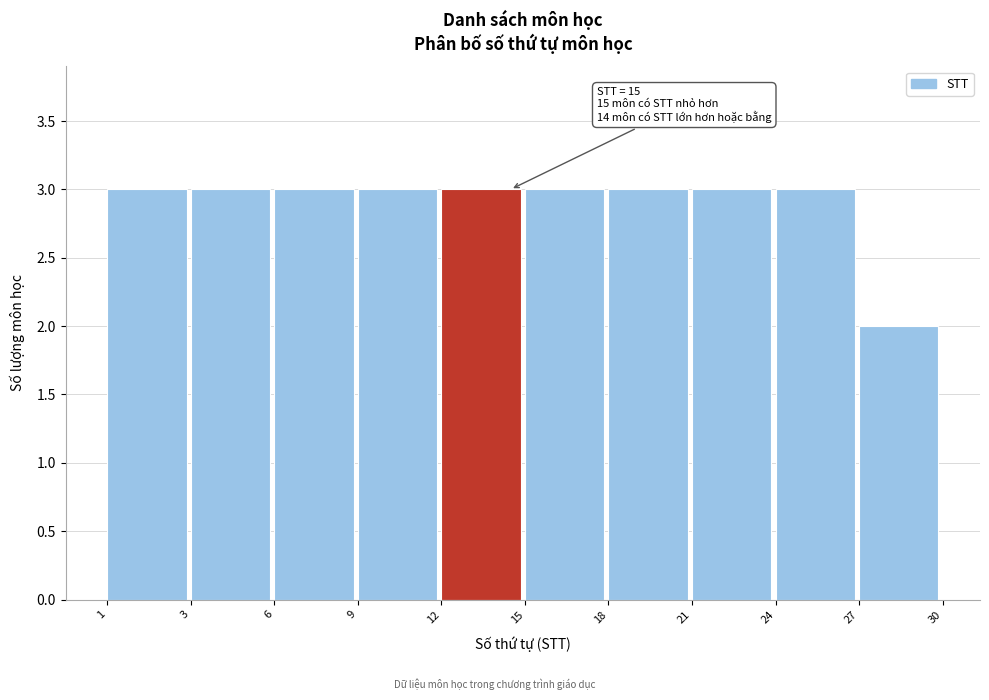

Reading left to right, list all the values displayed in this chart.

1=3	3=3	6=3	9=3	12=3	15=3	18=3	21=3	24=3	27=2